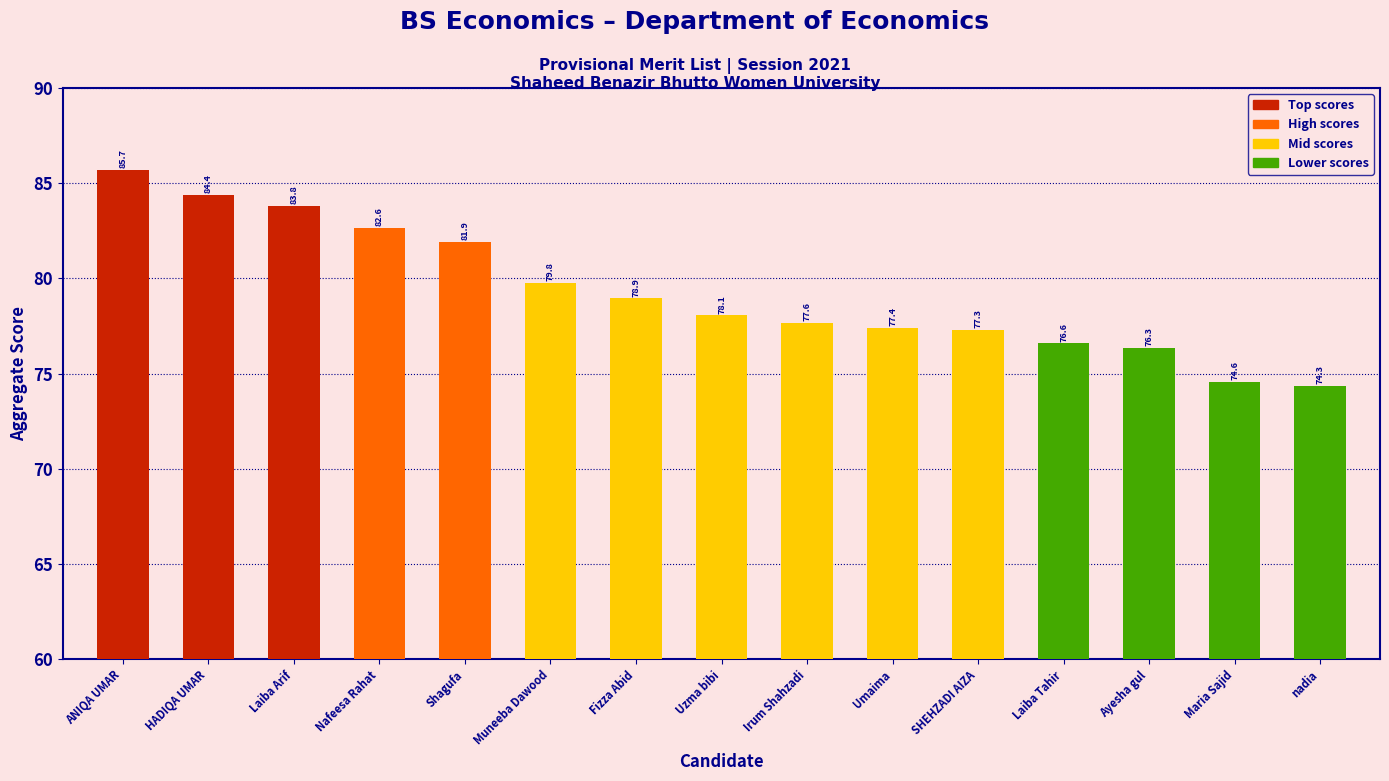

What is the maximum value shown in the chart?

85.7